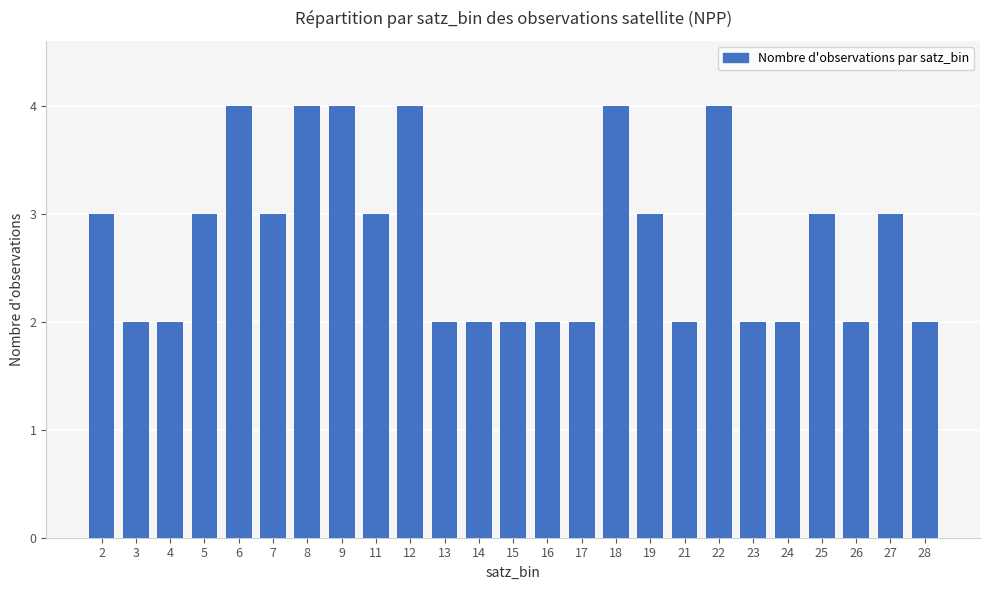

Reading left to right, extract all data points from this chart.

2=3	3=2	4=2	5=3	6=4	7=3	8=4	9=4	11=3	12=4	13=2	14=2	15=2	16=2	17=2	18=4	19=3	21=2	22=4	23=2	24=2	25=3	26=2	27=3	28=2